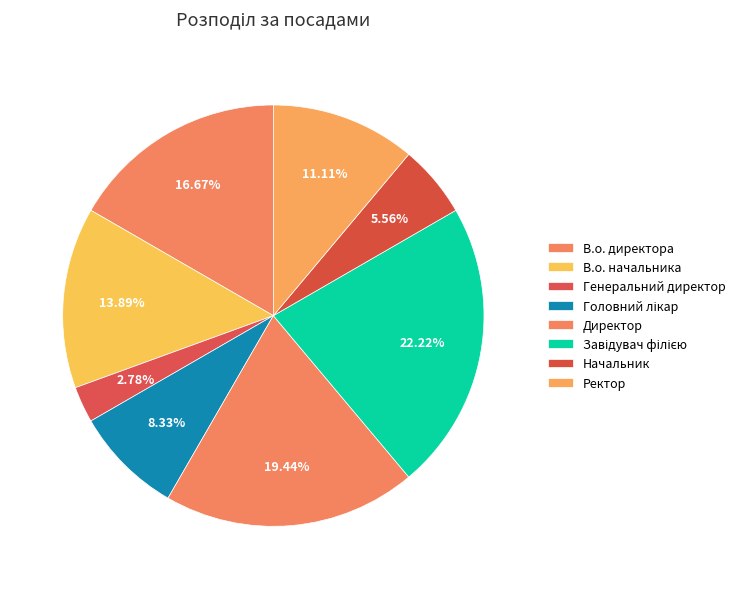

How many segments does this pie chart have?

8